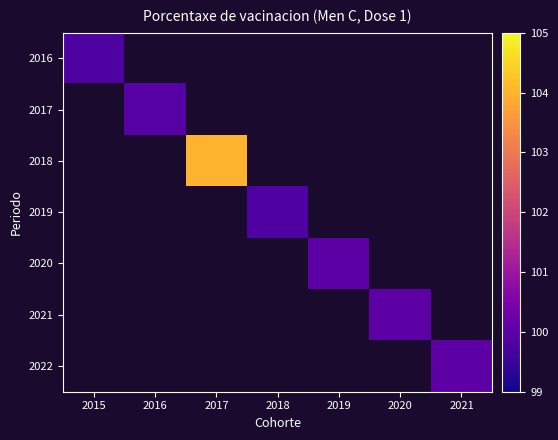

Which category has the lowest value in the 2016 series?

2015